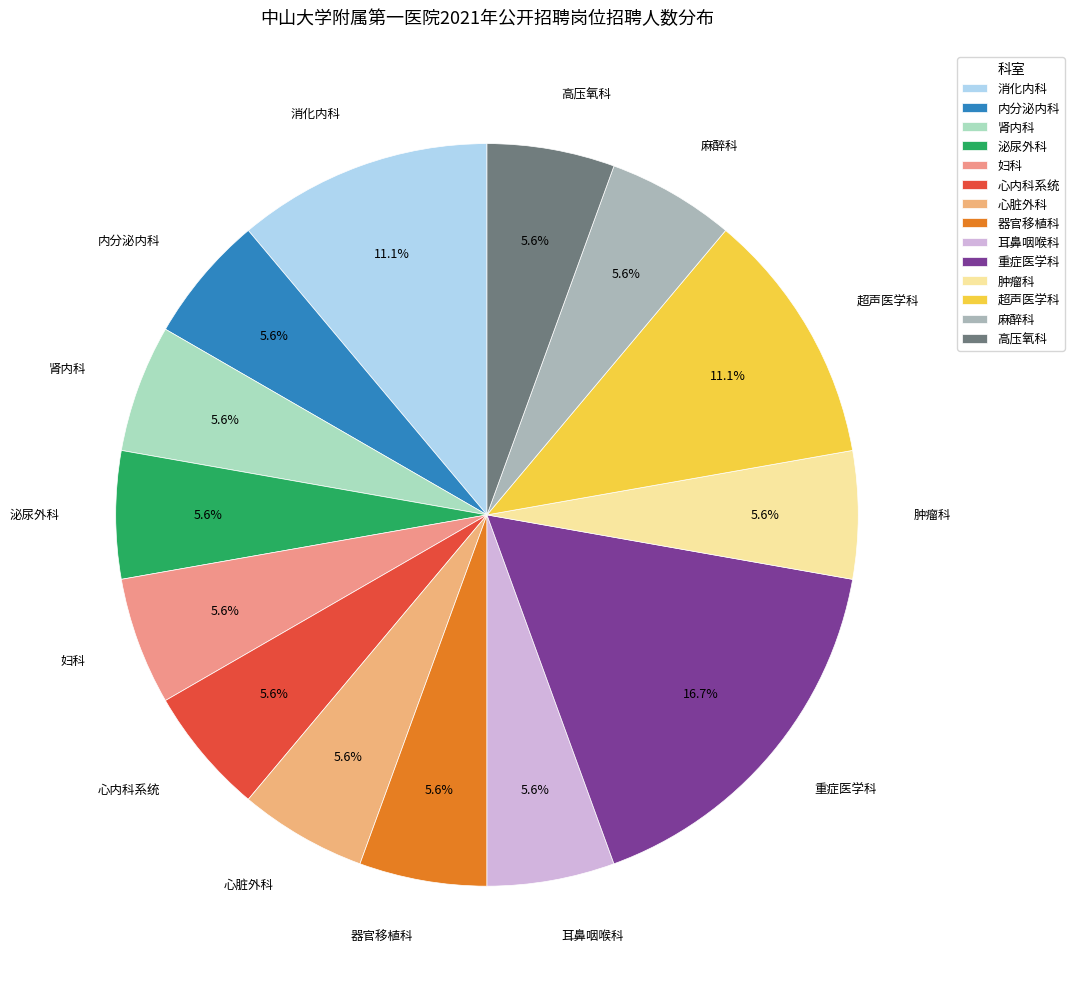

Does 耳鼻咽喉科 represent more than half of the total?

No